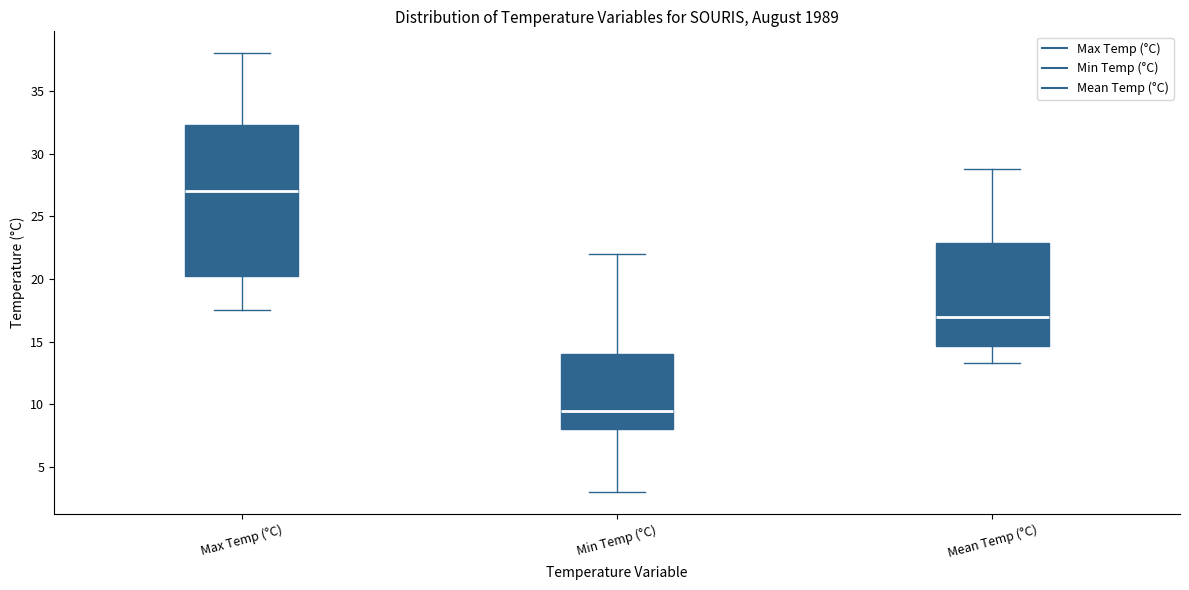

Comparing the boxes themselves (not the whiskers), which one is the tallest?

Max Temp (°C)